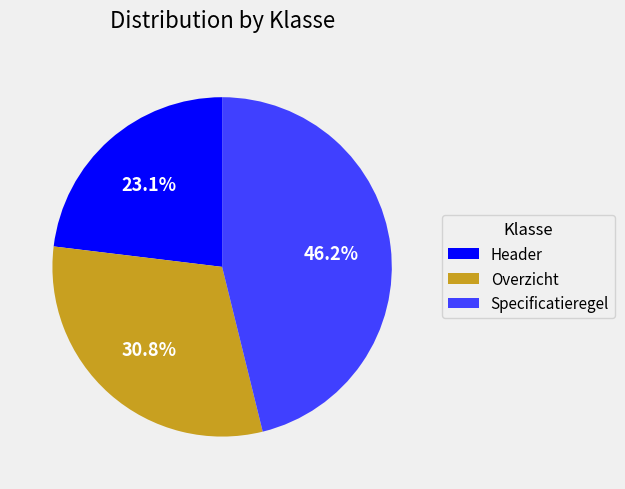

What is the largest slice in the pie chart?

Specificatieregel